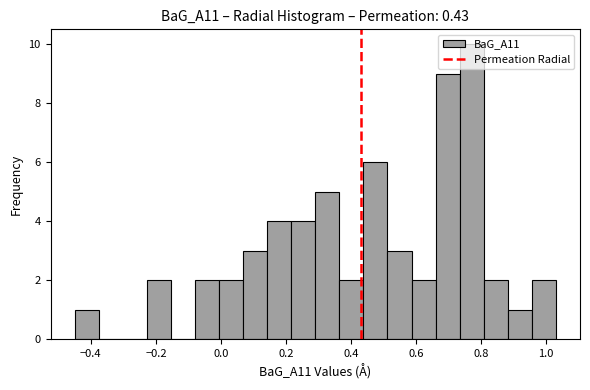

Read against the x-axis, roughly where is the centre of the tallest bar?

0.78